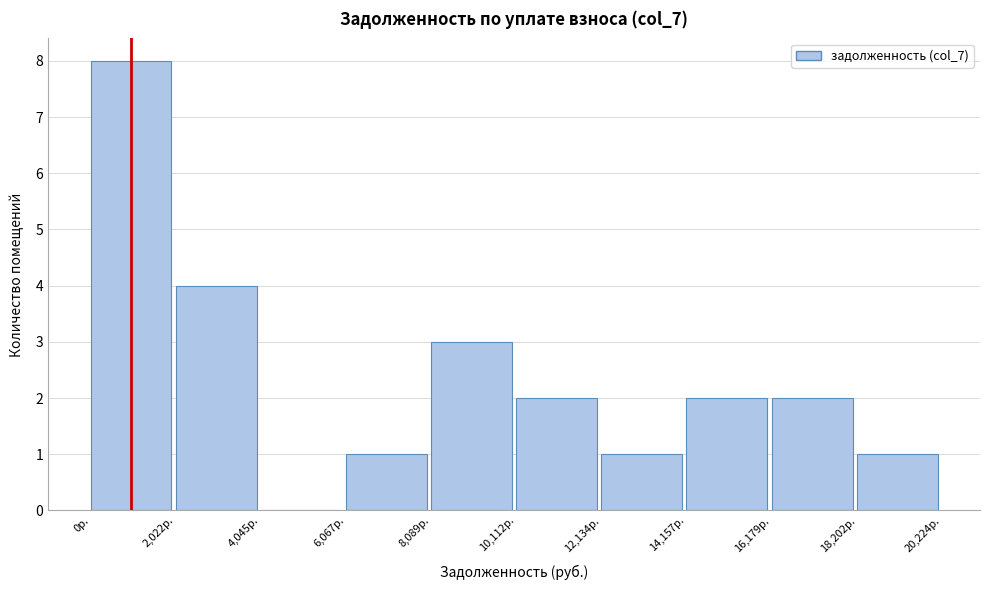

Reading left to right, transcribe this chart: for each bar, give the range it covers on the x-axis and its height. Neither the bar edges nor the heights are printed on the chart, so give them approximately, as read against the axes.

0 to 2000: 8
2000 to 4000: 4
4000 to 6000: 0
6000 to 8000: 1
8000 to 10000: 3
10000 to 12000: 2
12000 to 14000: 1
14000 to 16000: 2
16000 to 18000: 2
18000 to 20000: 1